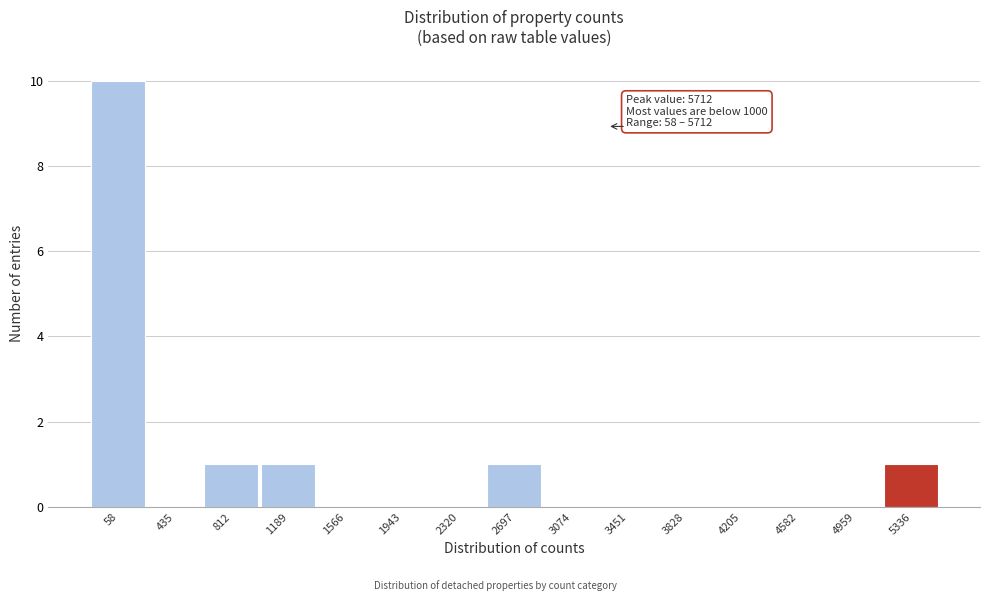

Reading left to right, extract all data points from this chart.

58=10	435=0	812=1	1189=1	1566=0	1943=0	2320=0	2697=1	3074=0	3451=0	3828=0	4205=0	4582=0	4959=0	5336=1